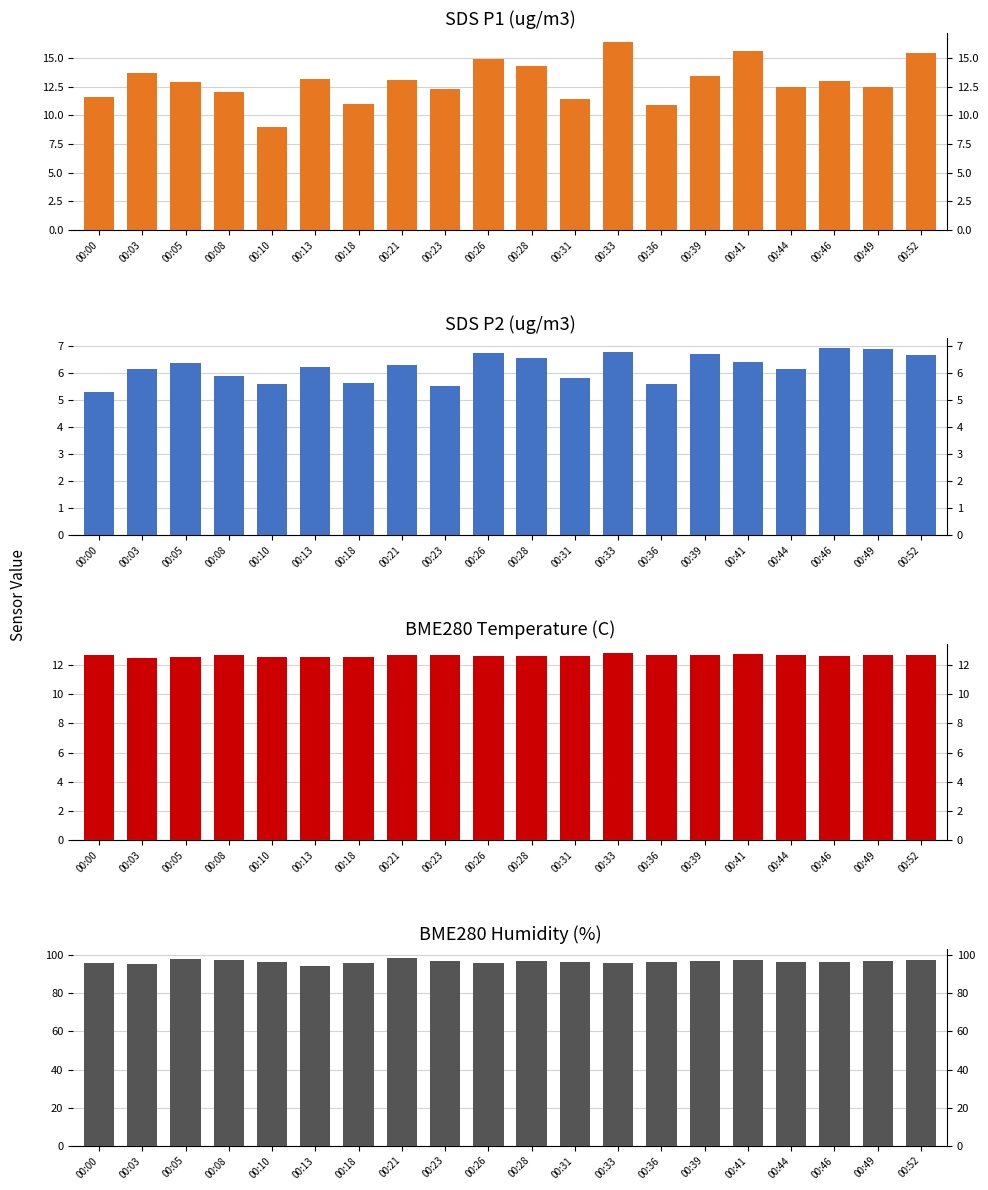

What is the value of the BME280_temperature bar at the 6th from the left?

12.5